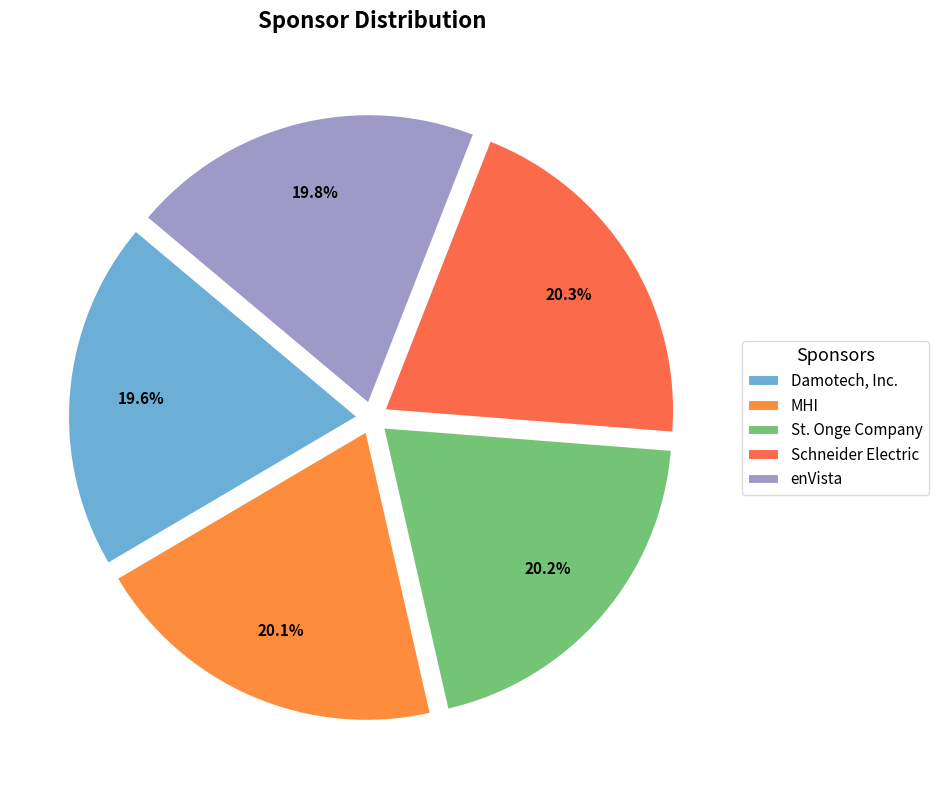

To the nearest percent, what is the combined percentage of St. Onge Company and Schneider Electric?

40%